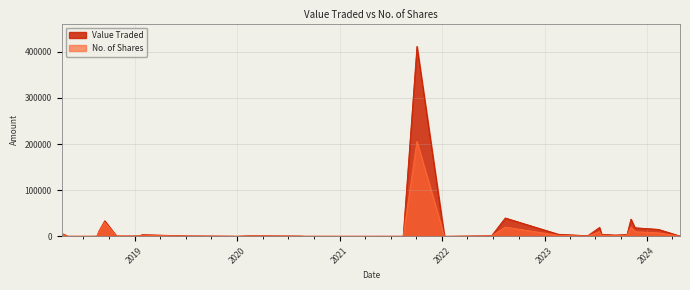

List the series in order of their peak value, highest first.

Value Traded, No. of Shares